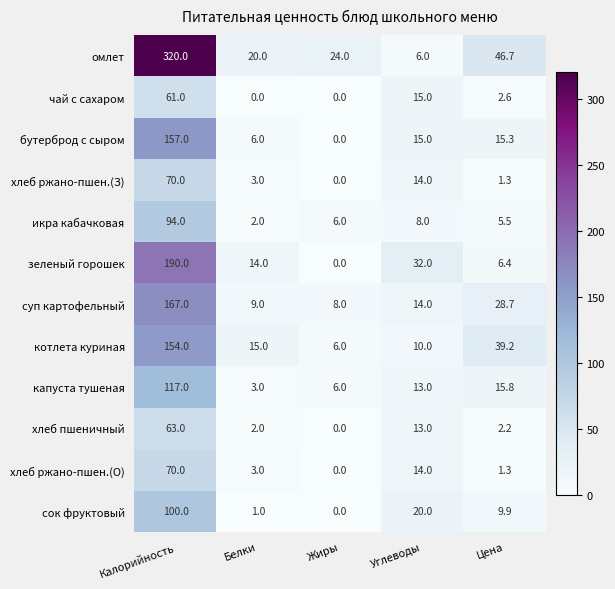

Rank the categories by суп картофельный value from highest to lowest.

Калорийность, Цена, Углеводы, Белки, Жиры